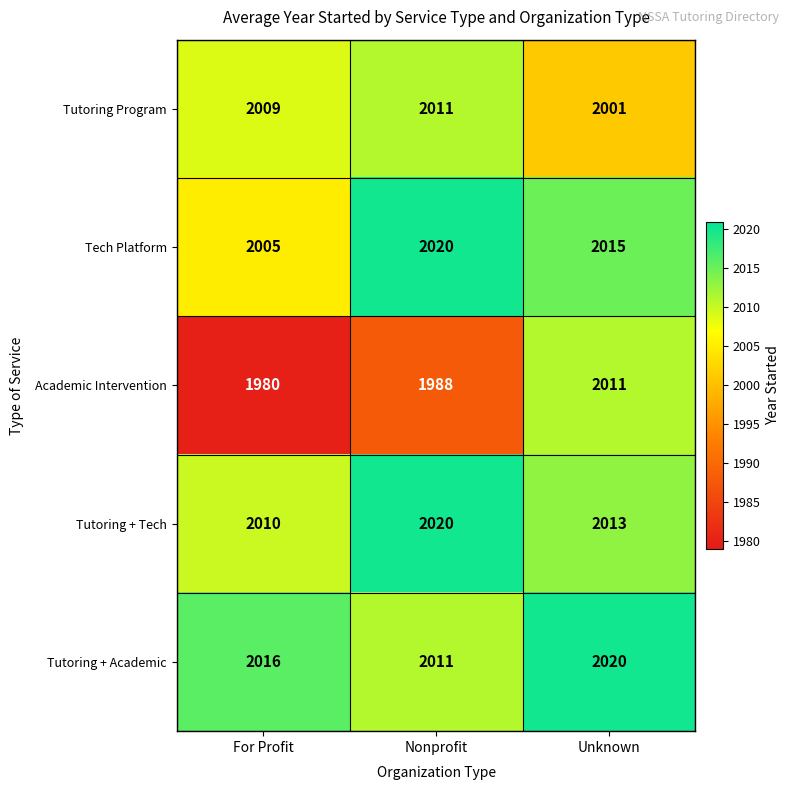

Reading left to right, what are all the values shown in this chart?

Tutoring Program: 2009	2011	2001
Tech Platform: 2005	2020	2015
Academic Intervention: 1980	1988	2011
Tutoring + Tech: 2010	2020	2013
Tutoring + Academic: 2016	2011	2020